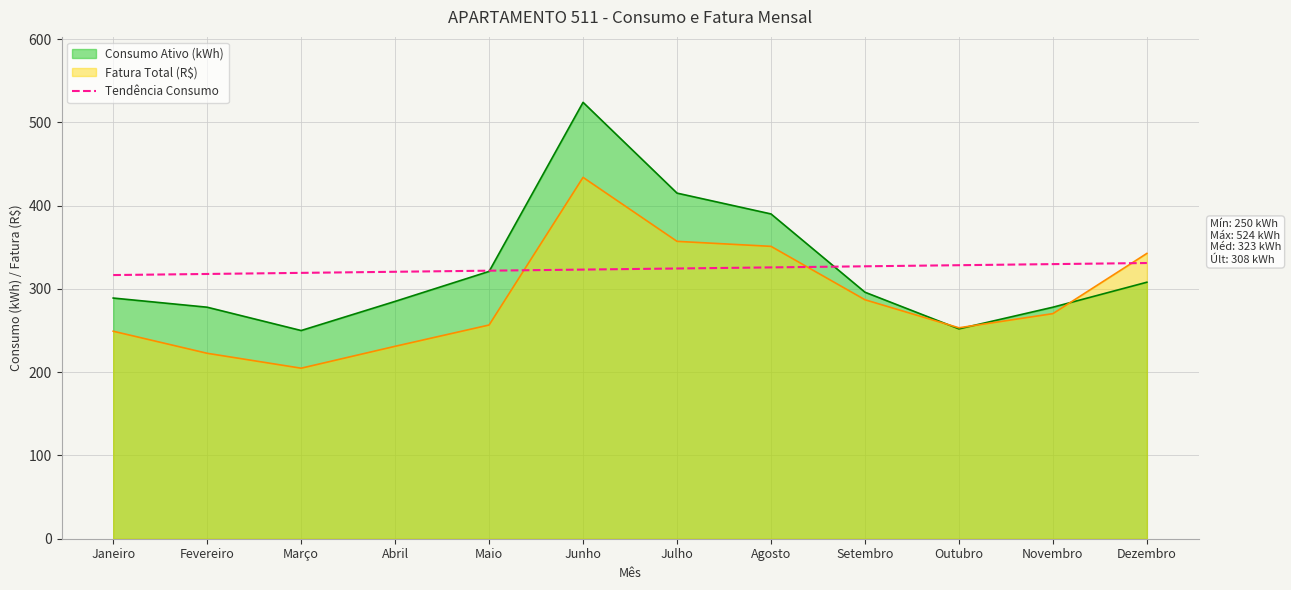

Between Abril and Agosto, which is larger?

Agosto